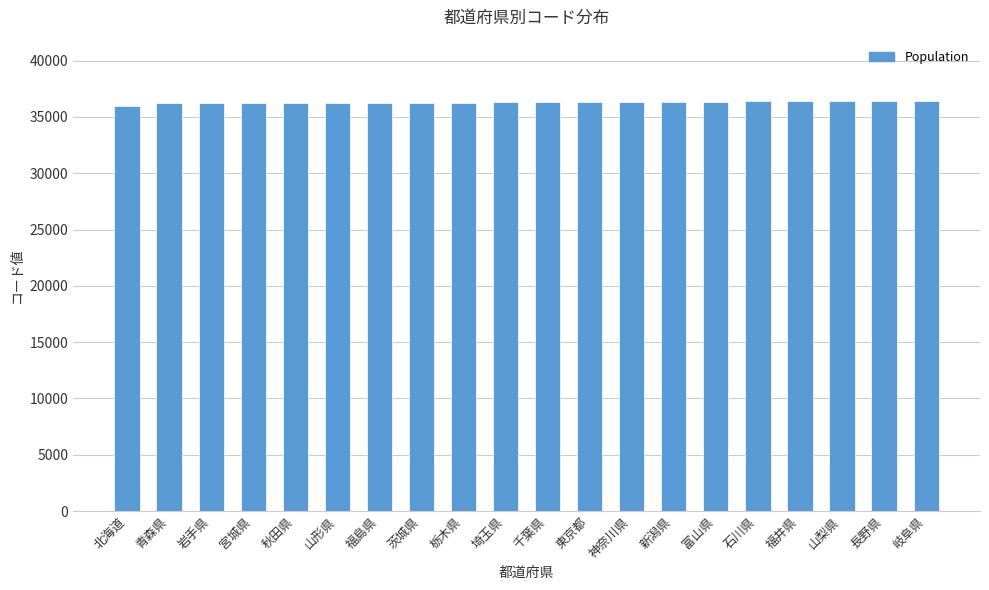

The value at 長野県 is 15456. True or false?

False